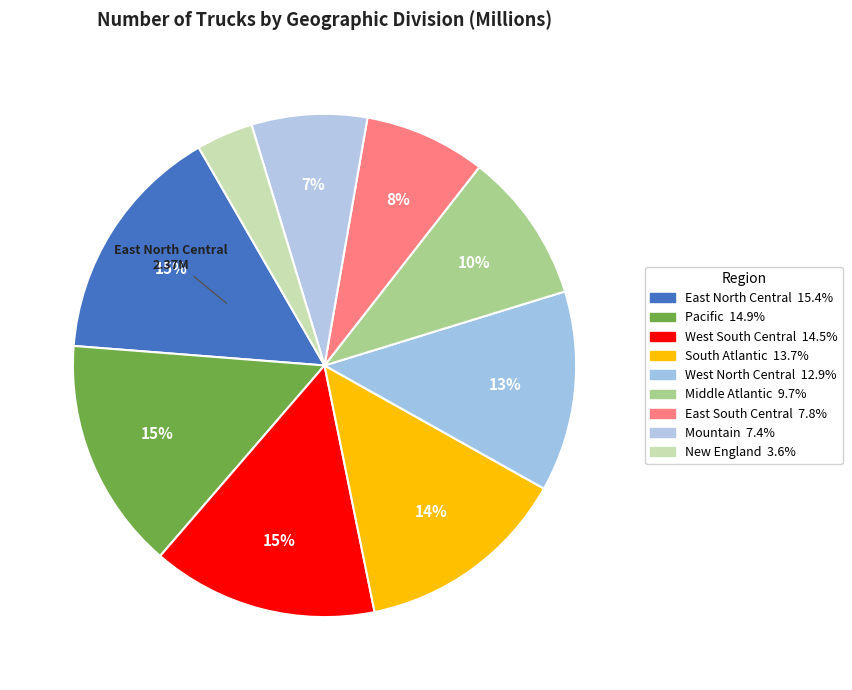

How many segments does this pie chart have?

9